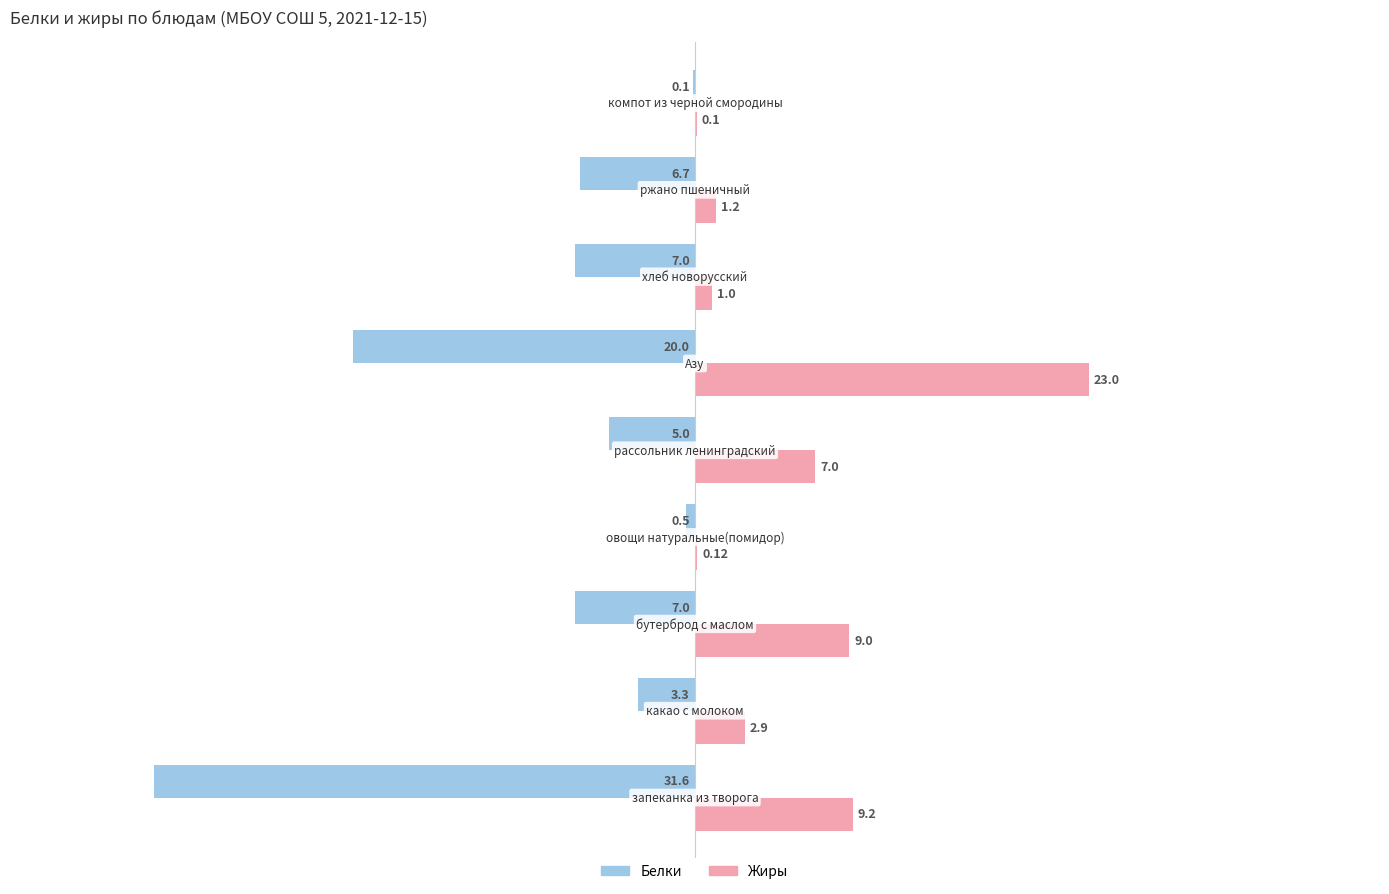

What is the sum of all Жиры values?

53.5